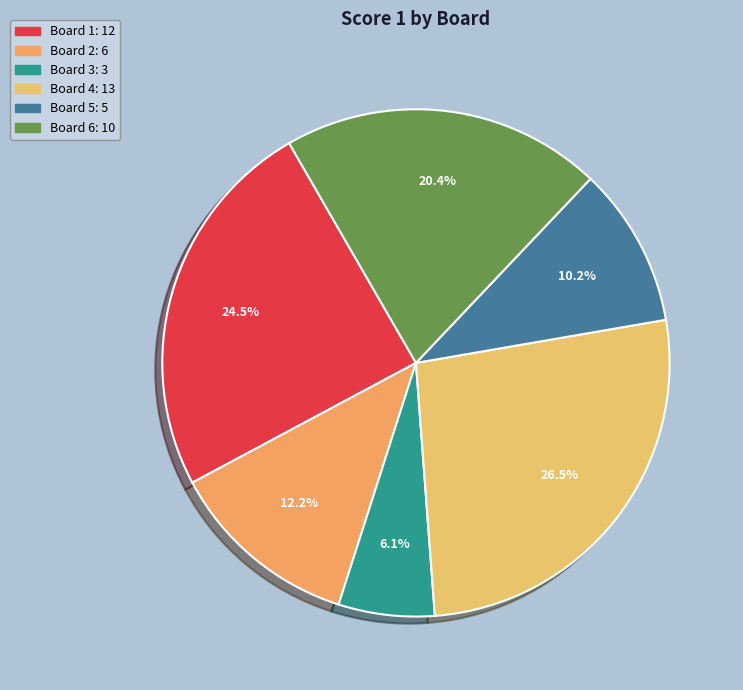

Which category has the smallest portion of the pie?

Board 3